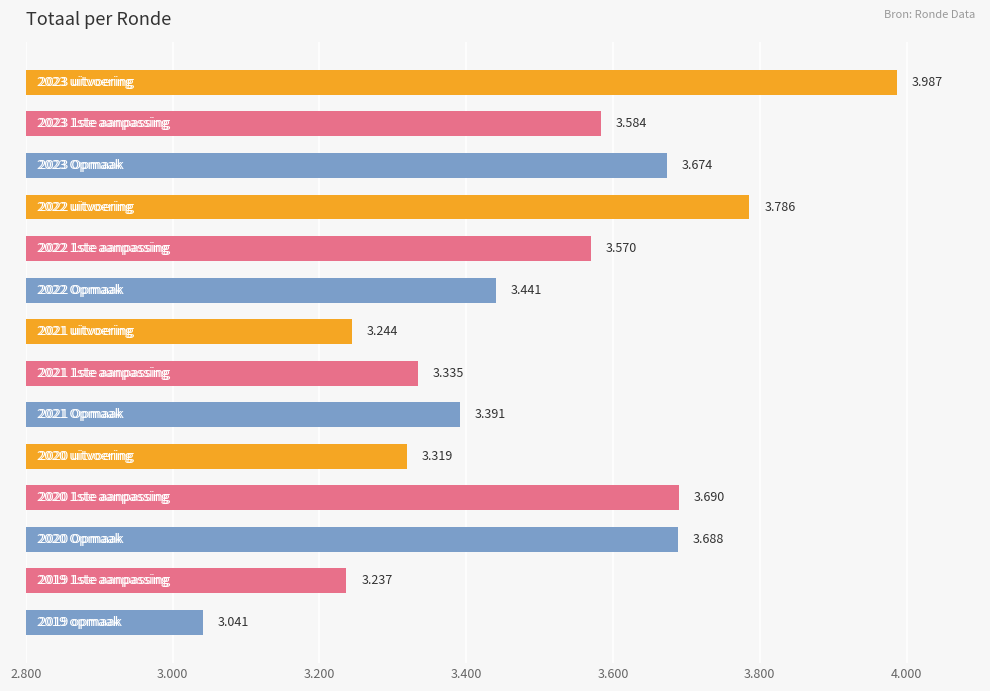

Are the bars horizontal?

Yes